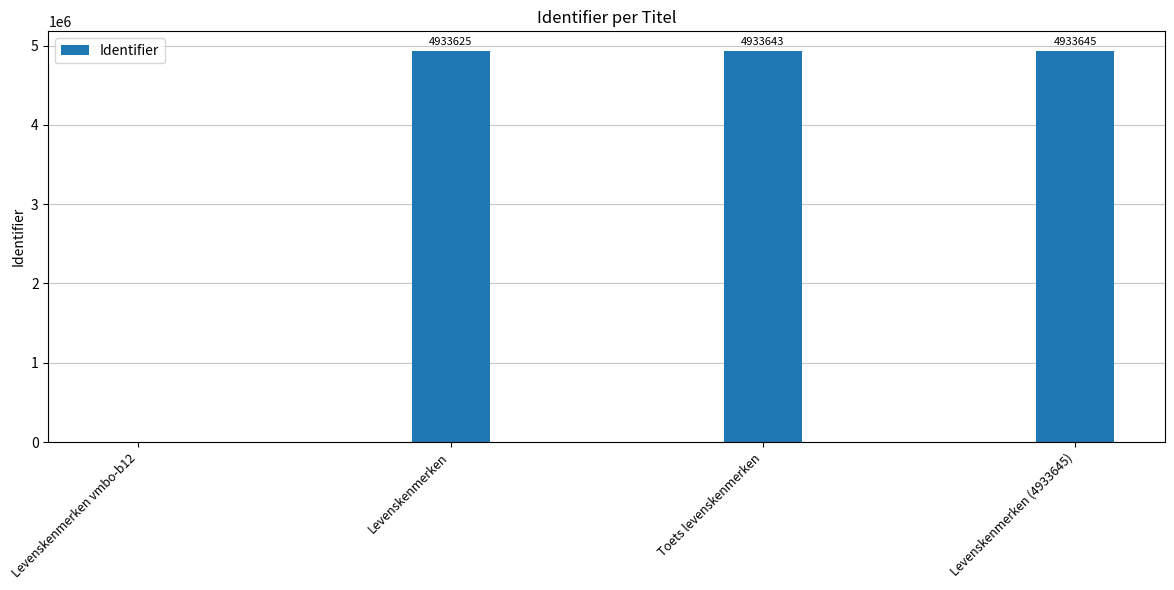

At which label is the value closest to 2466822?

Levenskenmerken